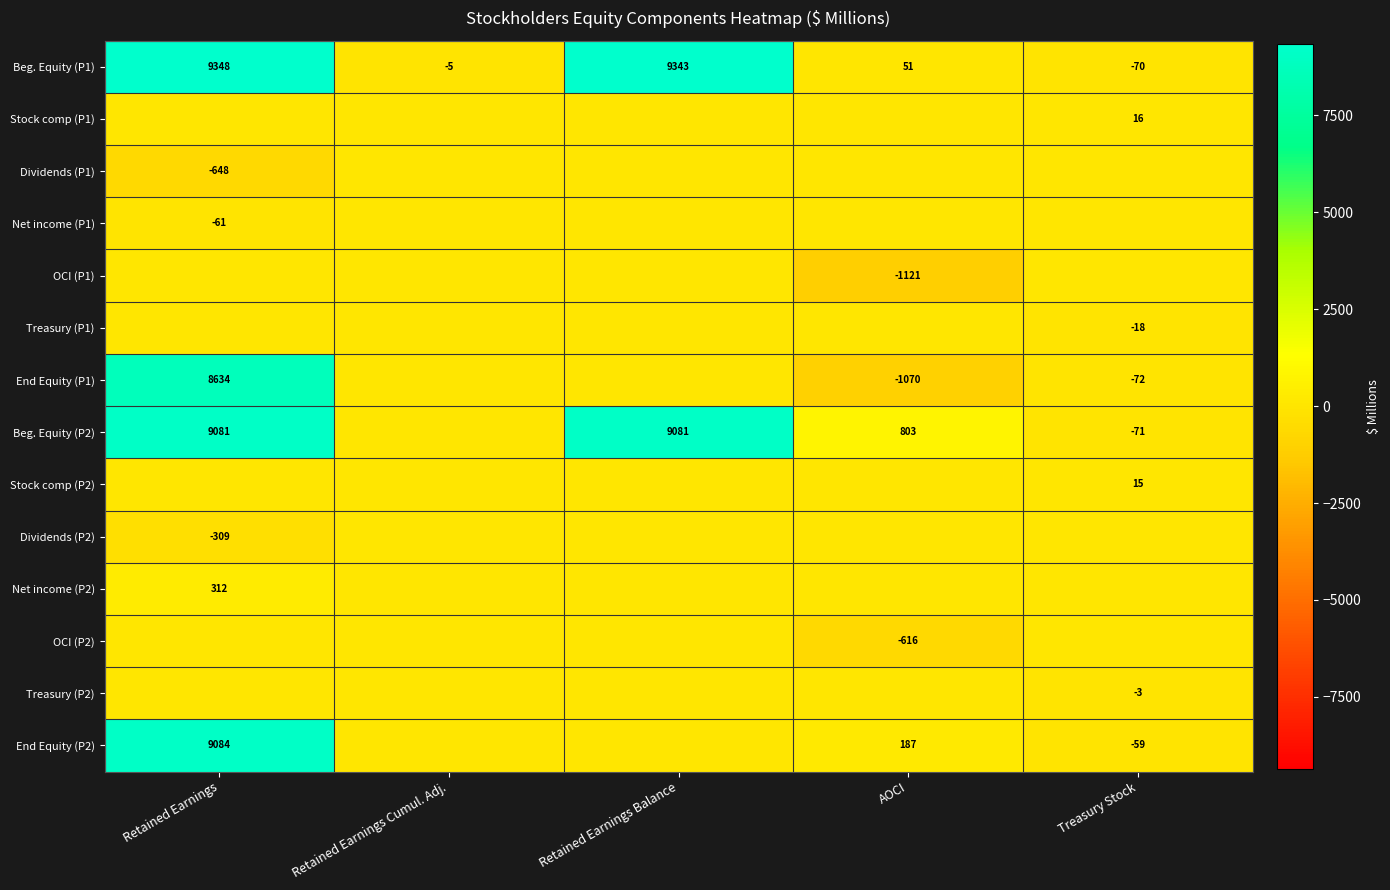

The Stock comp (P1) series shows 16 at Treasury Stock. True or false?

True